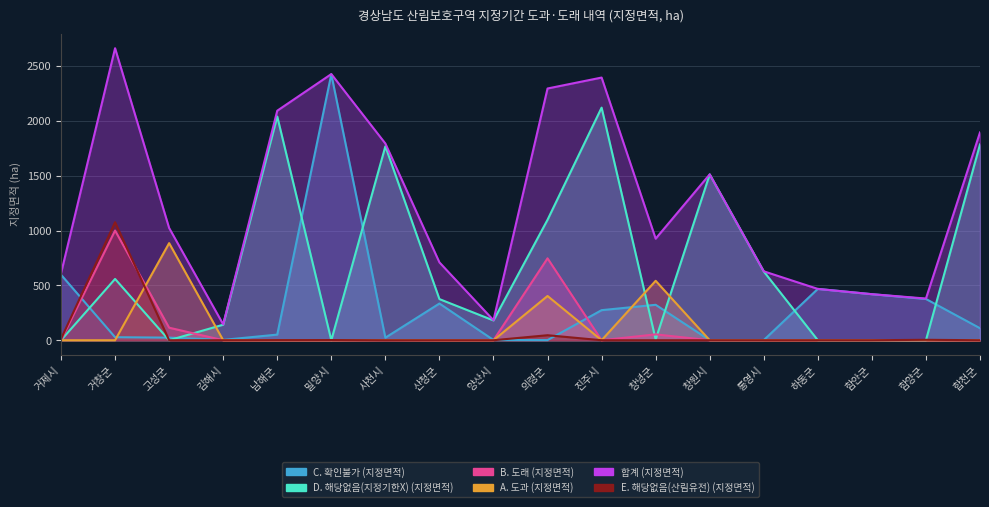

What position from the right is 사천시?

12